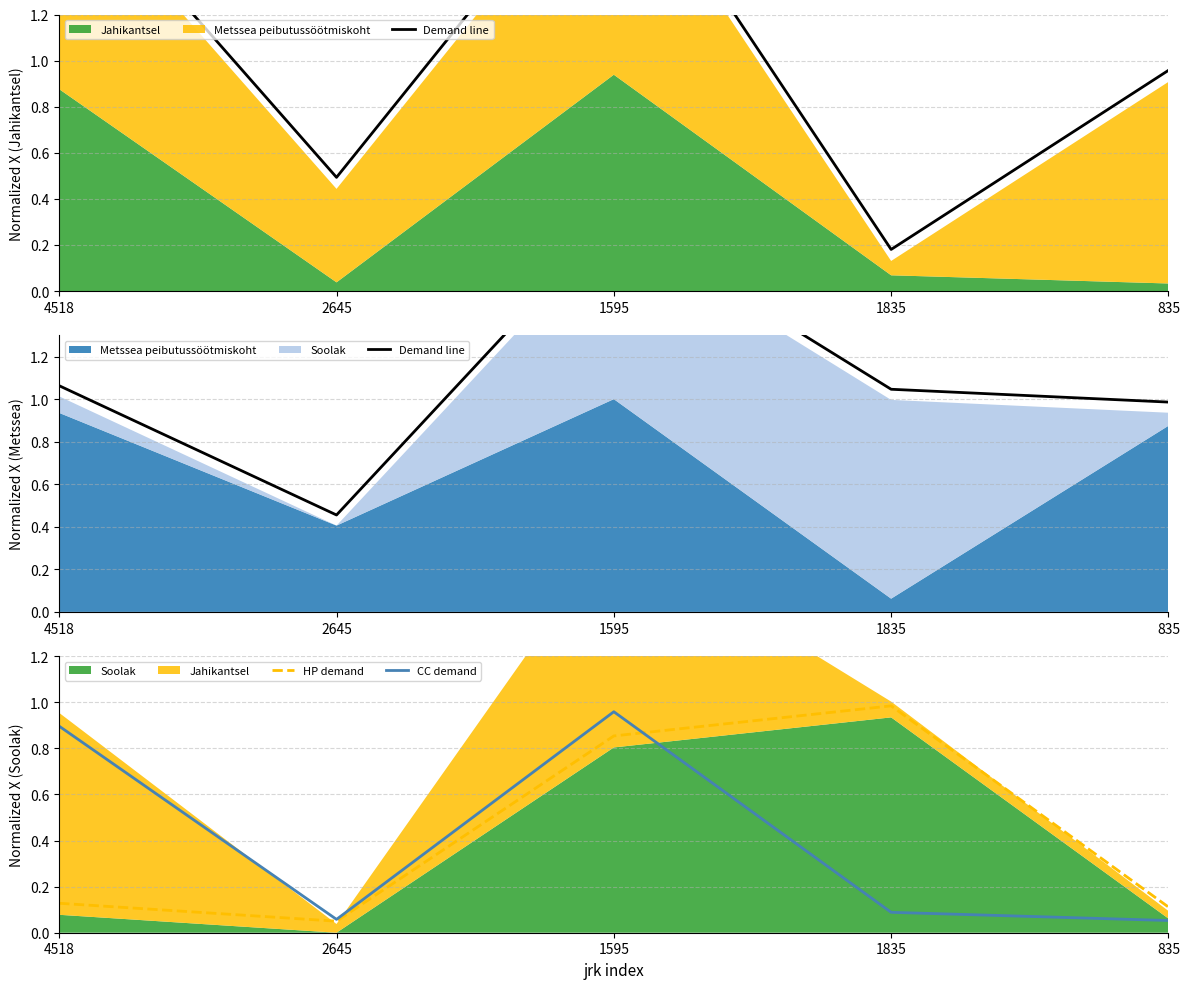

True or false: CC demand and Demand line cross at least once.

False